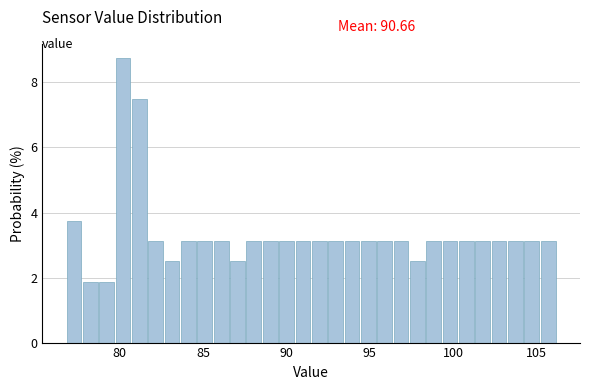

Read against the x-axis, roughly where is the centre of the tallest bar?

80.0